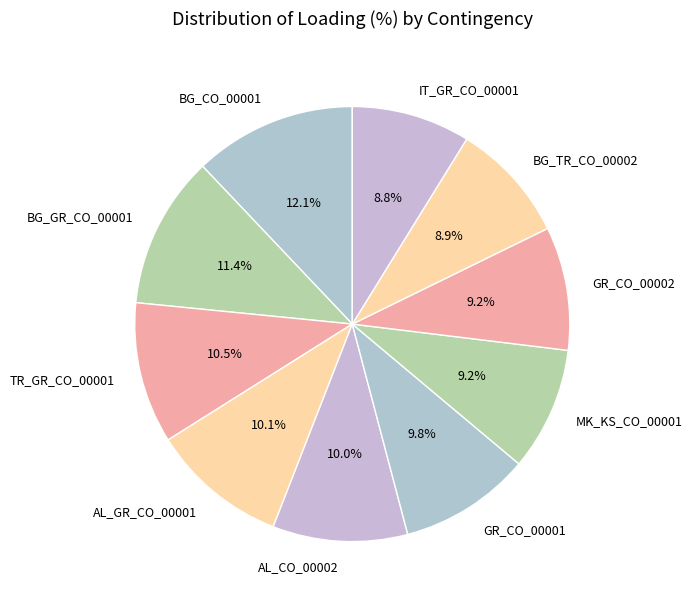

Is there a majority slice in this chart?

No